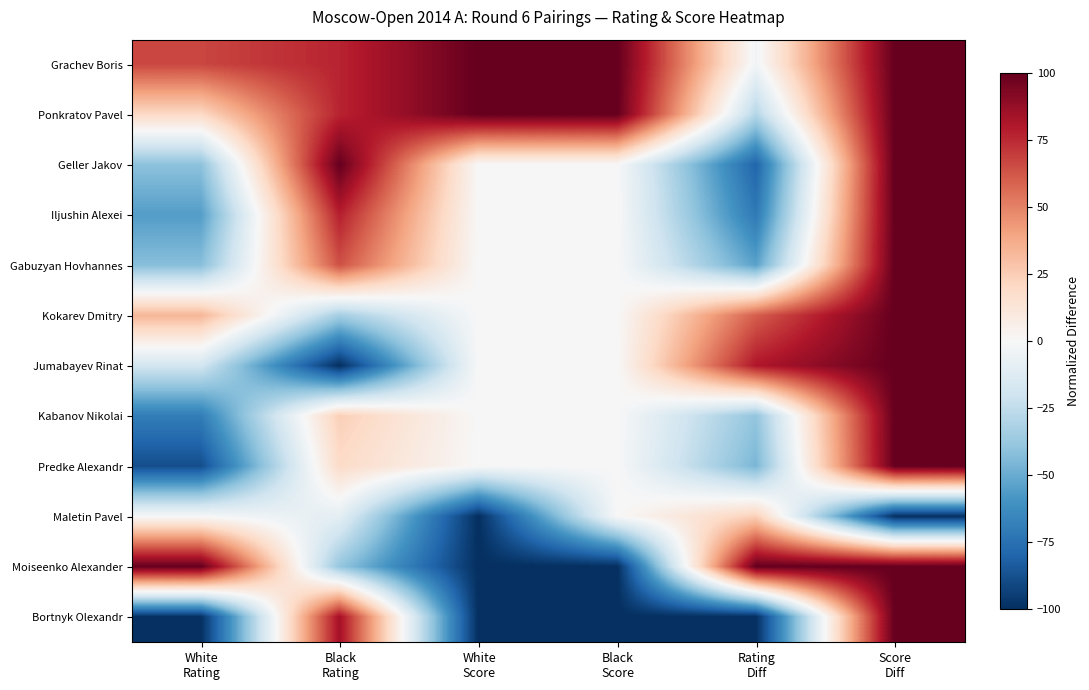

Between Black
Rating and Rating
Diff, which is larger?

Black
Rating